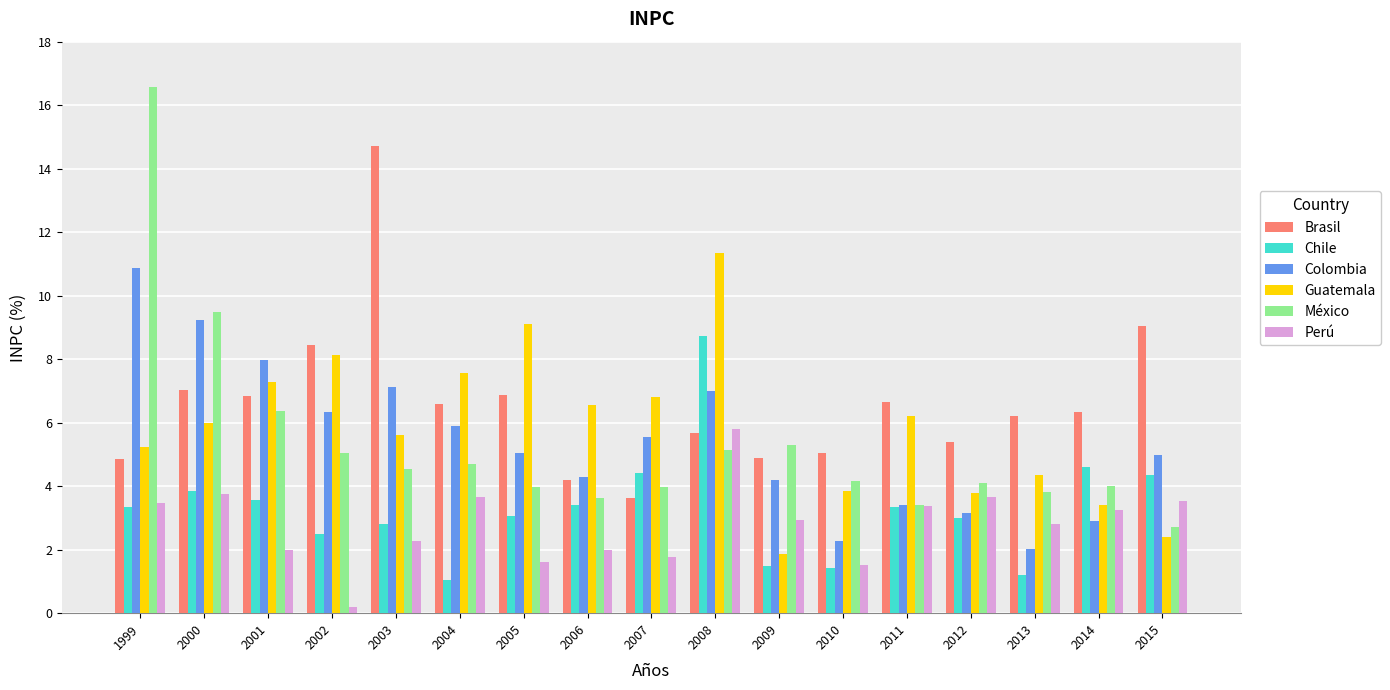

What is the difference between the maximum and second lowest values in the Colombia series?

8.6